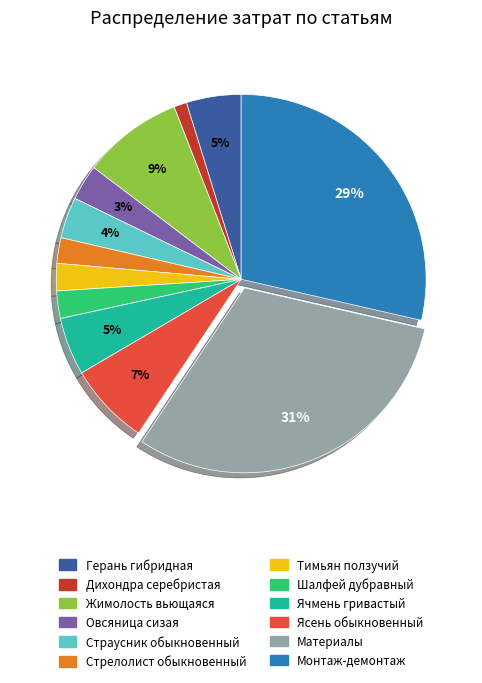

Combined, do Ясень обыкновенный and Монтаж-демонтаж account for over 50%?

No